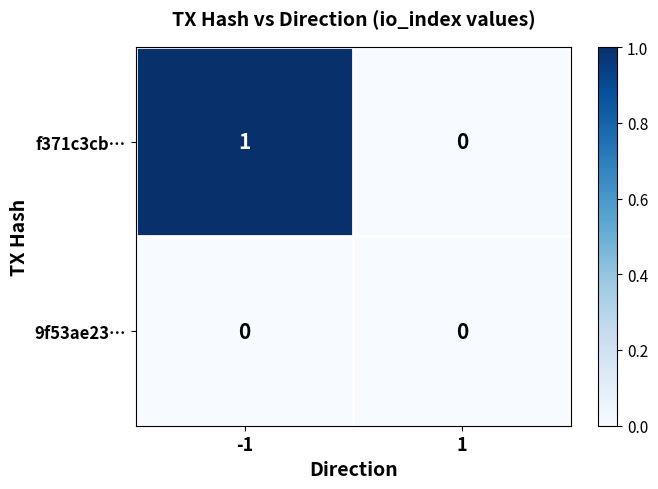

Rank the series by their average value, from lowest to highest.

9f53ae23…, f371c3cb…